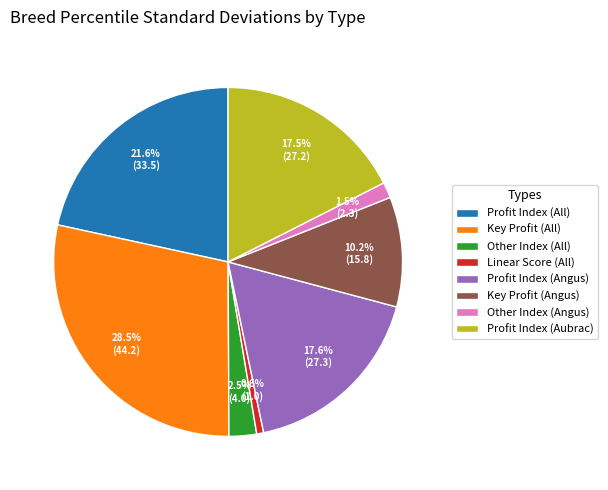

Which slice is the largest?

Key Profit (All)